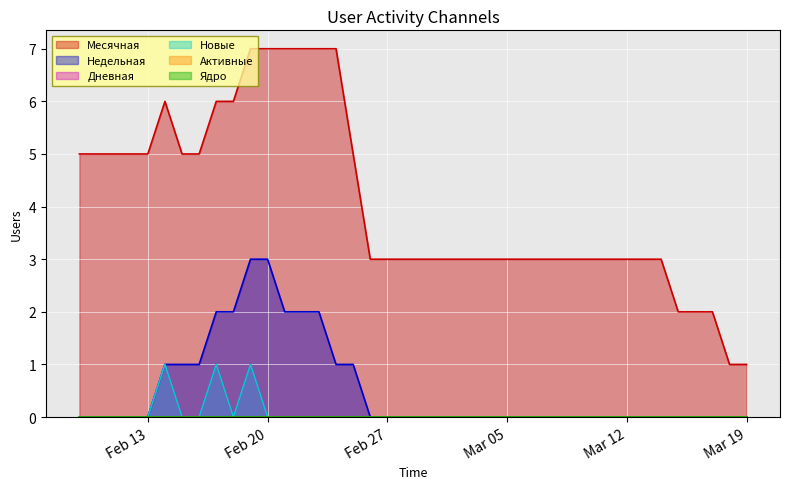

What is the spread (max minus min) of values at 2024-03-01?

3